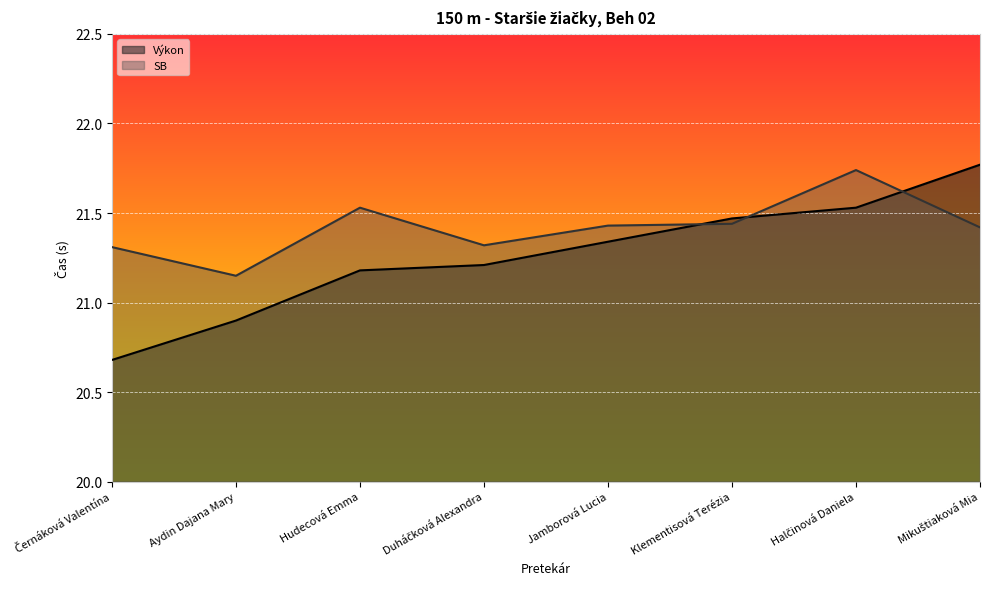

What is the maximum value for Výkon?

21.8